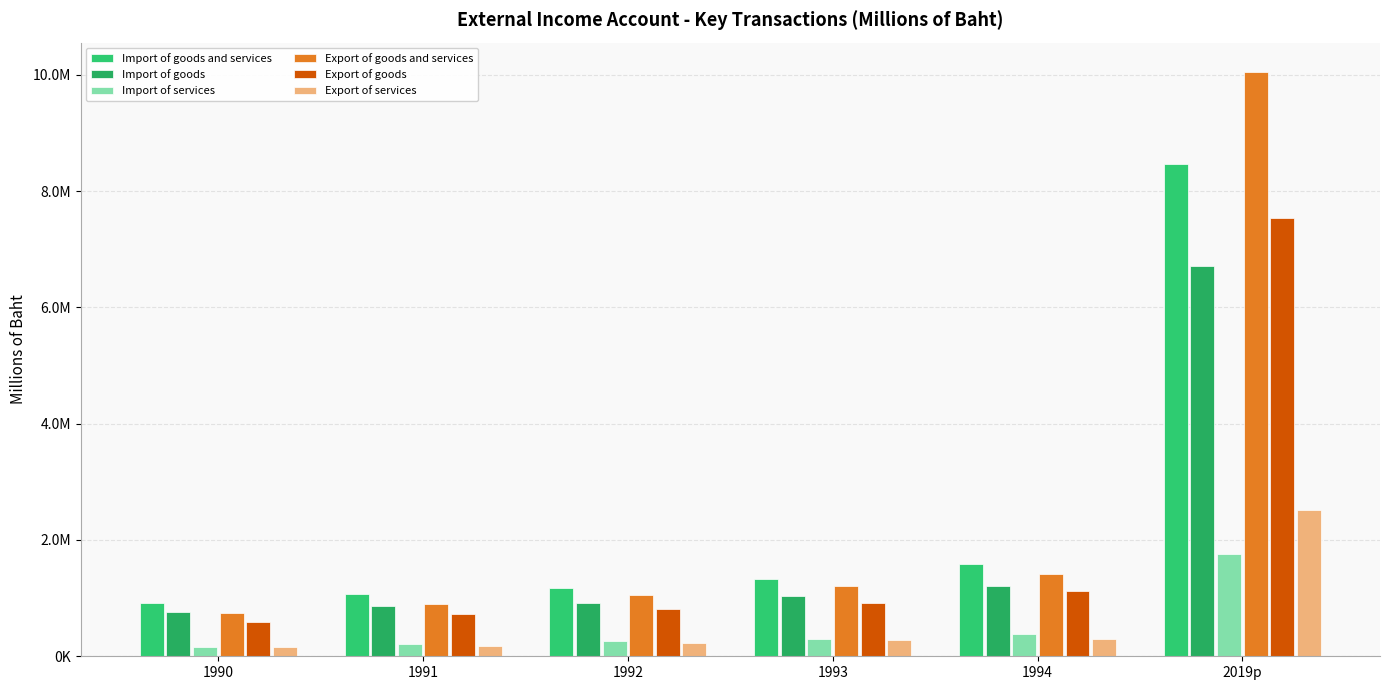

At how many categories does at least one series exceed 8642054?

1